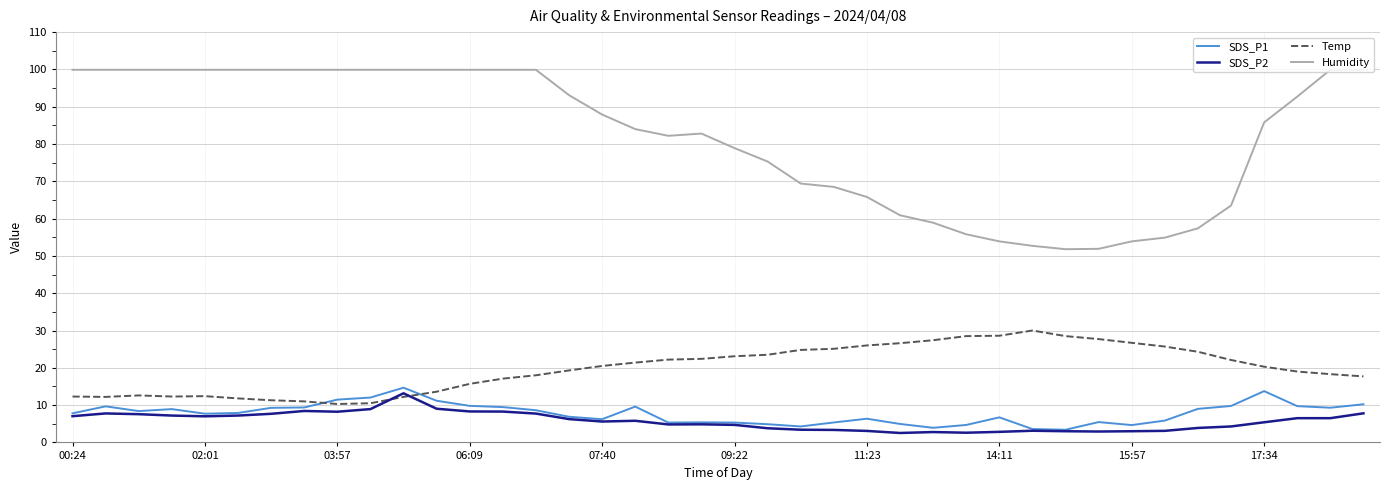

True or false: Temp has more than 0 interior local peaks.

True